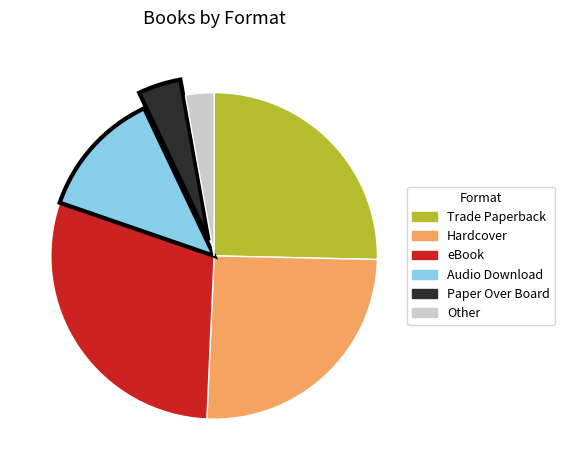

Does eBook represent more than half of the total?

No